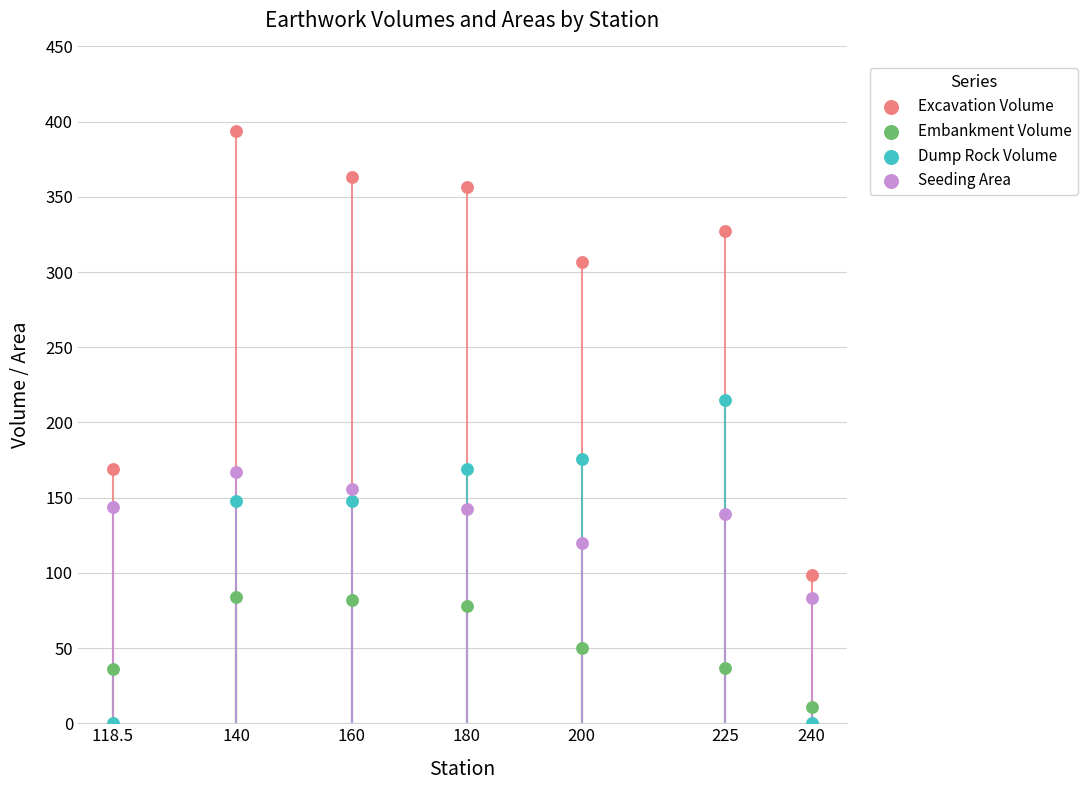

Which series contains the highest Y value?

Excavation Volume